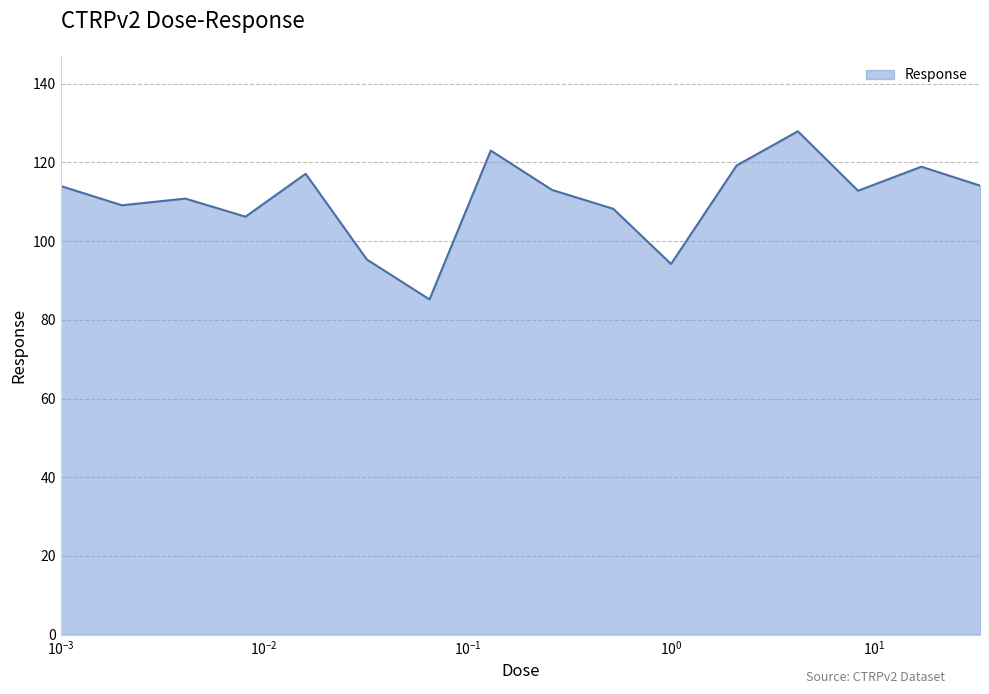

What is the maximum value shown in the chart?

127.9